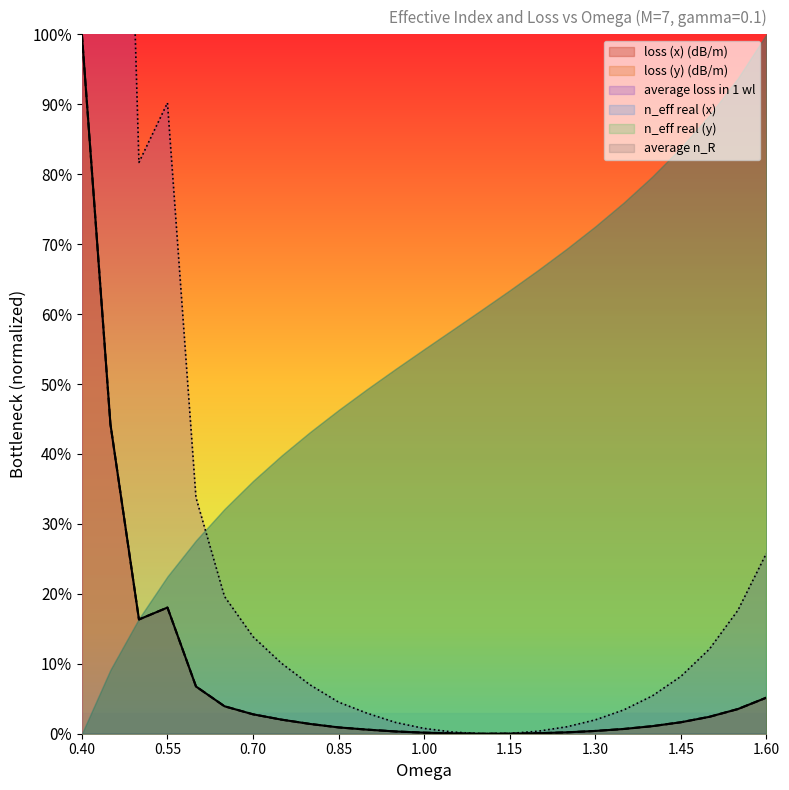

List the labels in order of loss (x) (dB/m) value, largest first.

0.4, 0.45, 0.55, 0.5, 0.6, 1.6, 0.65, 1.55, 0.7, 1.5, 0.75, 1.45, 0.8, 1.4, 0.85, 1.35, 0.9, 1.3, 0.95, 1.25, 1.0, 1.2, 1.05, 1.15, 1.1